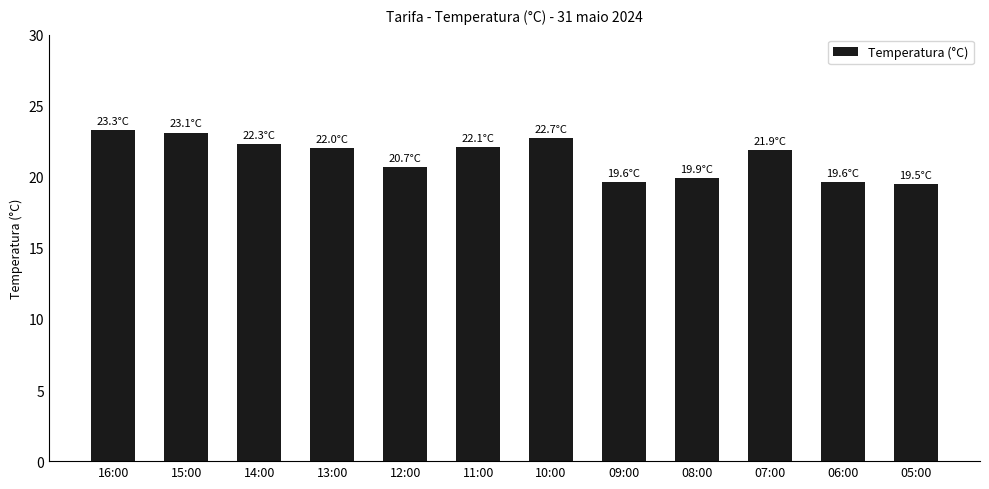

Is it true that the value at 09:00 is 19.6?

True